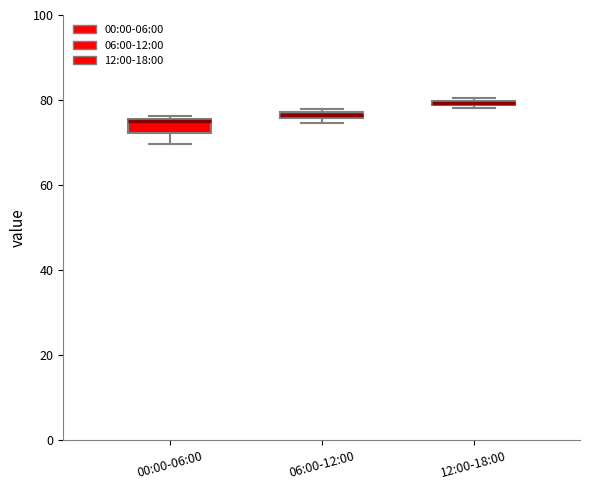

Which box has the highest median line?

12:00-18:00